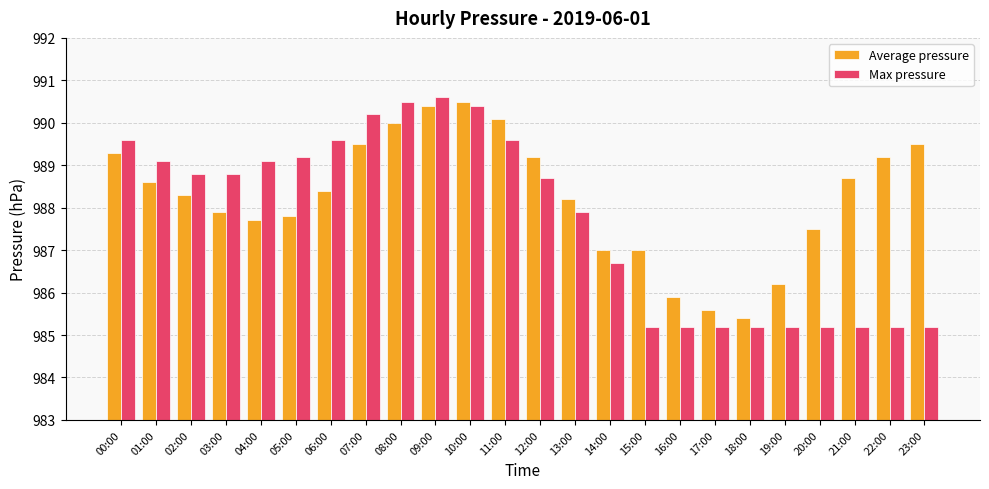

What is the difference between the maximum and minimum values in the Max pressure series?

5.4